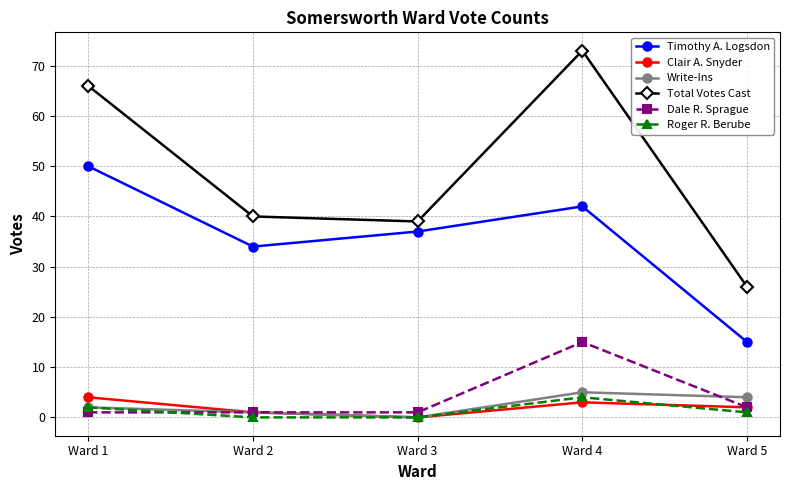

What is the difference between the second highest and second lowest values in the Clair A. Snyder series?

2